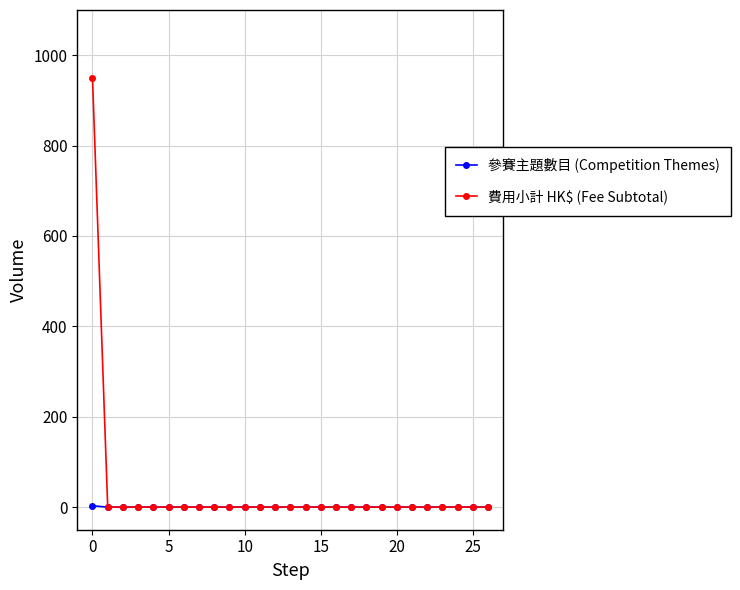

How many values in the 費用小計 HK$ (Fee Subtotal) series exceed 0?

1